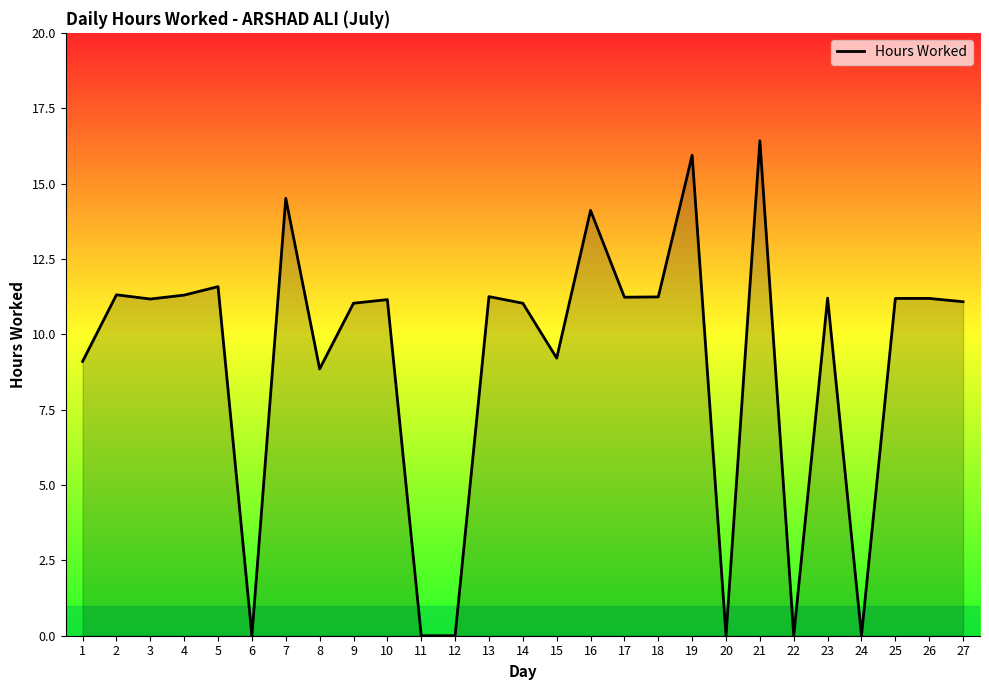

Approximately how many times larger is the value at 8 compared to 2?

0.8